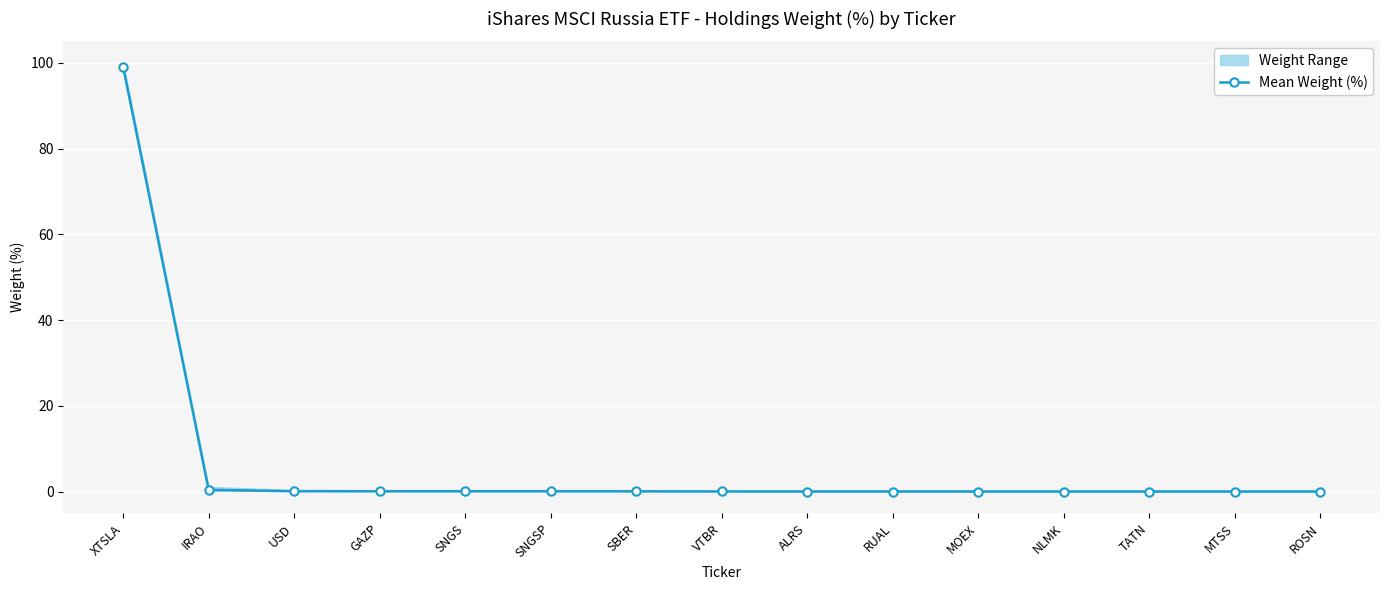

Reading left to right, transcribe all the data shown in this chart.

XTSLA=99.1	IRAO=0.4	USD=0.1	GAZP=0.1	SNGS=0.1	SNGSP=0.1	SBER=0.1	VTBR=0.0	ALRS=0.0	RUAL=0.0	MOEX=0.0	NLMK=0.0	TATN=0.0	MTSS=0.0	ROSN=0.0